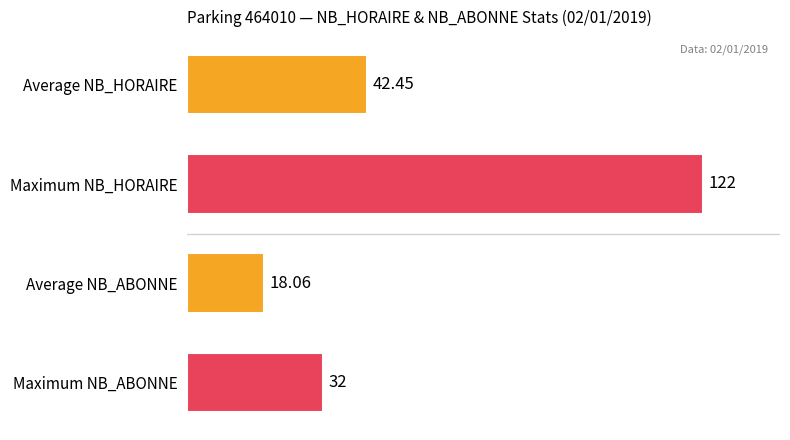

How many categories are shown in the chart?

4